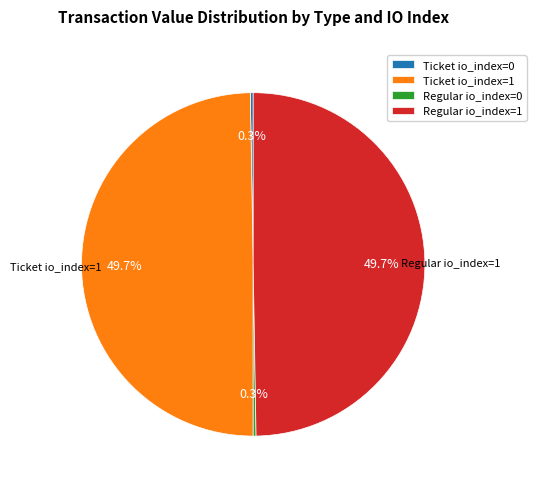

What percentage is NOT represented by Regular io_index=1?

50.3%